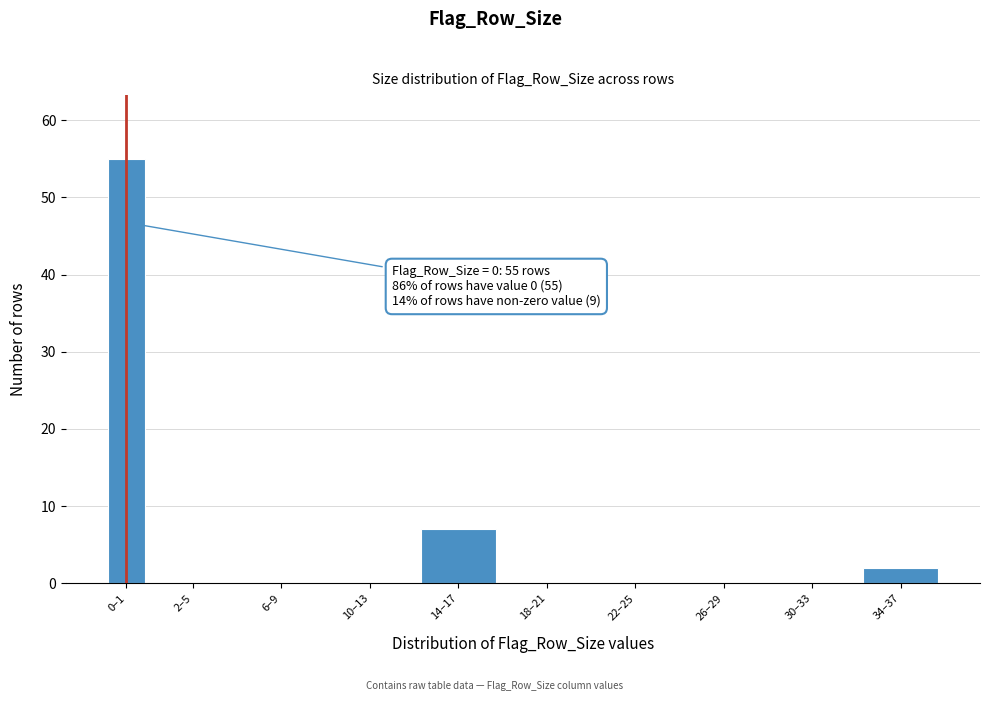

Reading right to left, extract all data points from this chart.

34–37=2	30–33=0	26–29=0	22–25=0	18–21=0	14–17=7	10–13=0	6–9=0	2–5=0	0–1=55